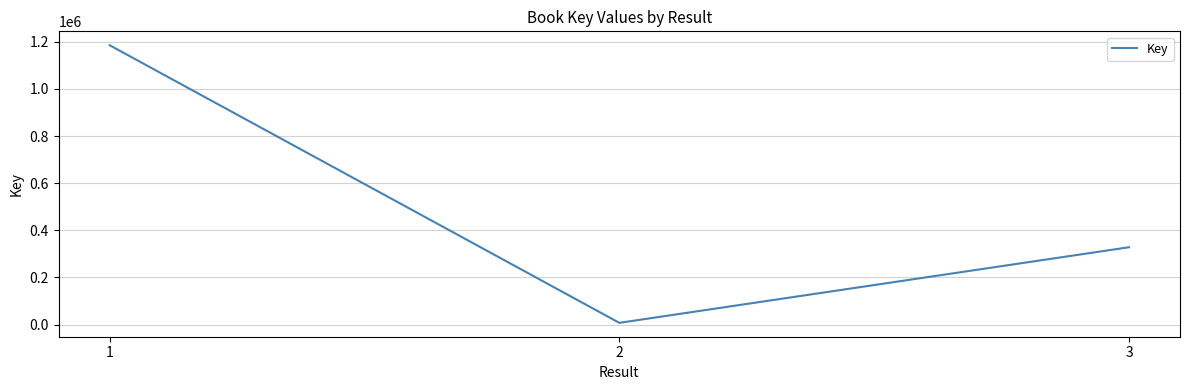

Is it true that the value at 3 is 555105?

False